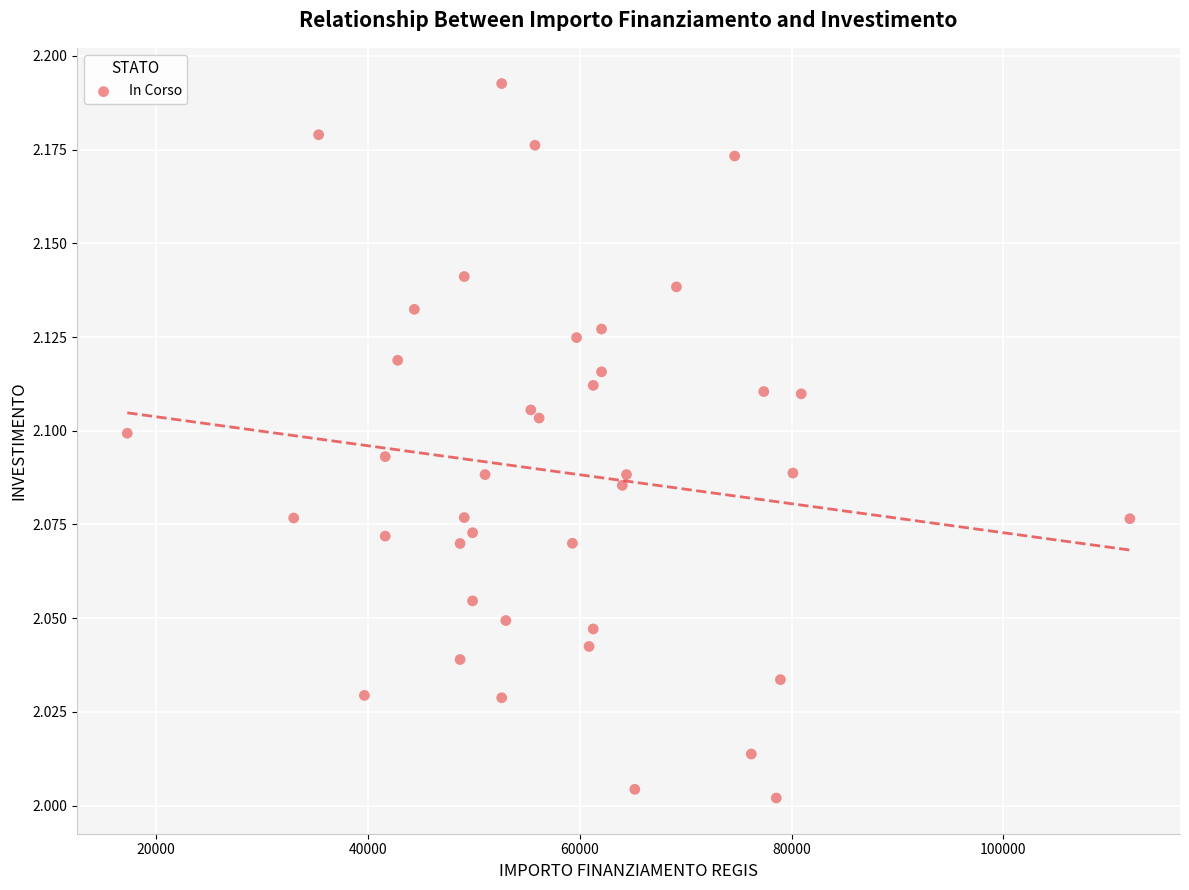

What is the range of X values (max minus min)?

94665.7